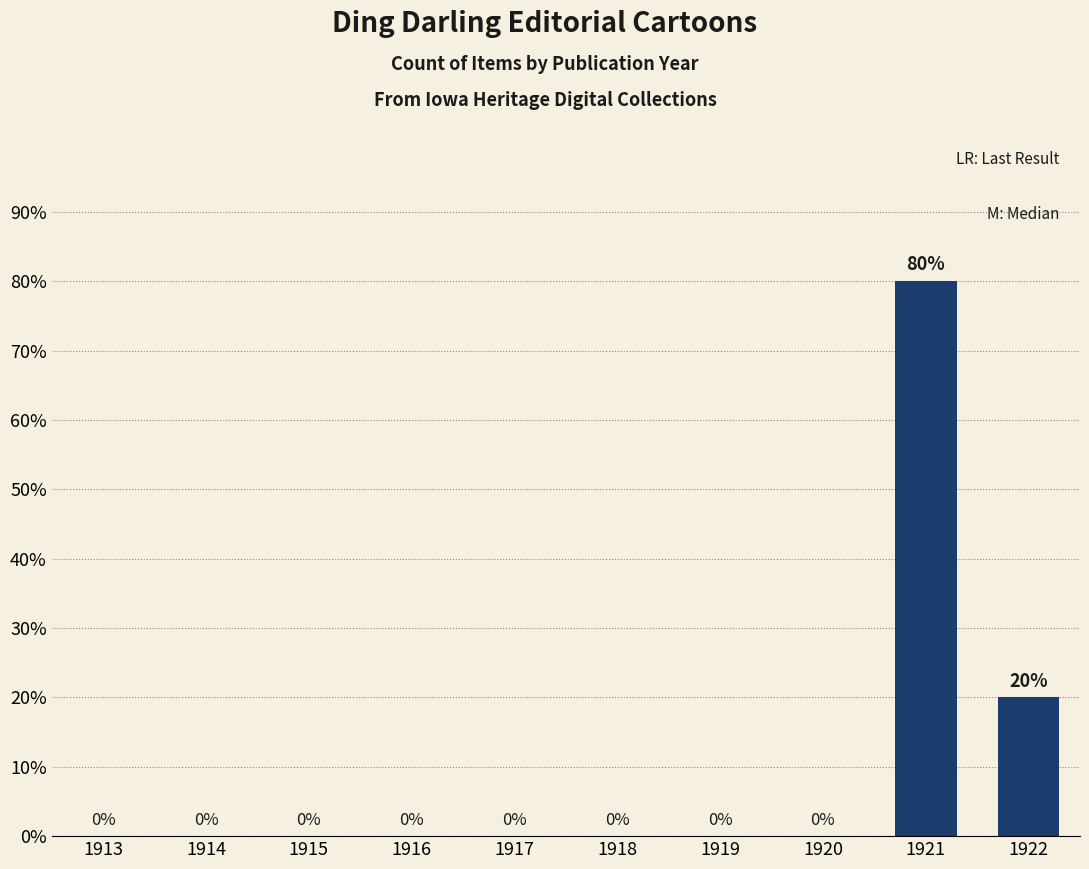

What is the sum of the values at 1922 and 1921?

100